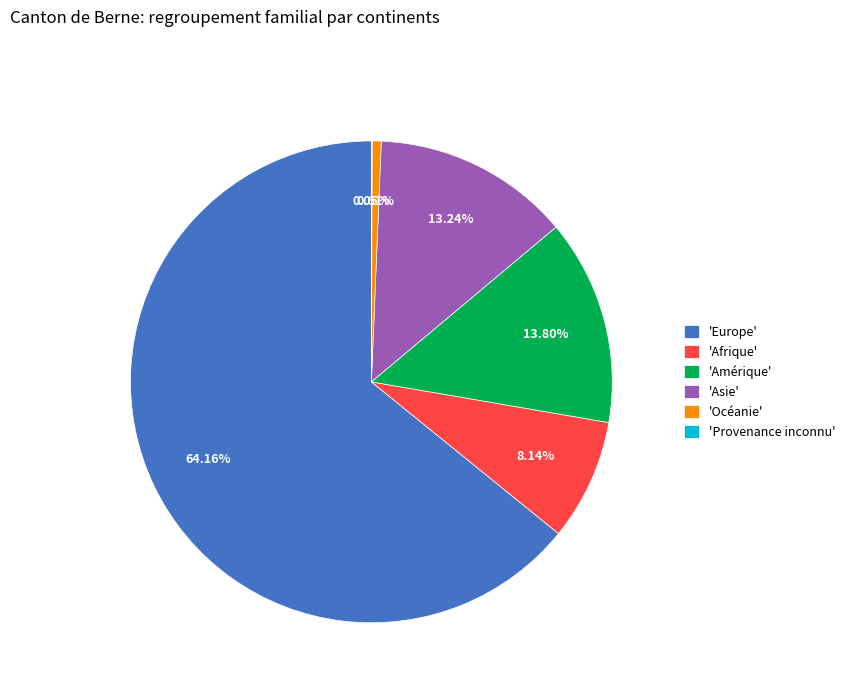

Is the sum of 'Amérique' and 'Asie' greater than half?

No